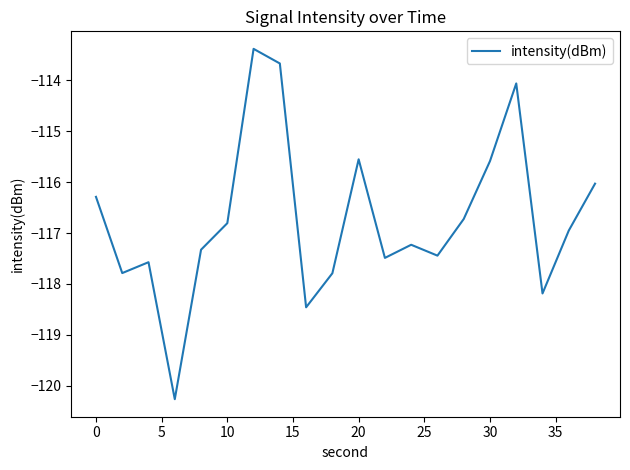

What is the greatest value displayed?

-113.4